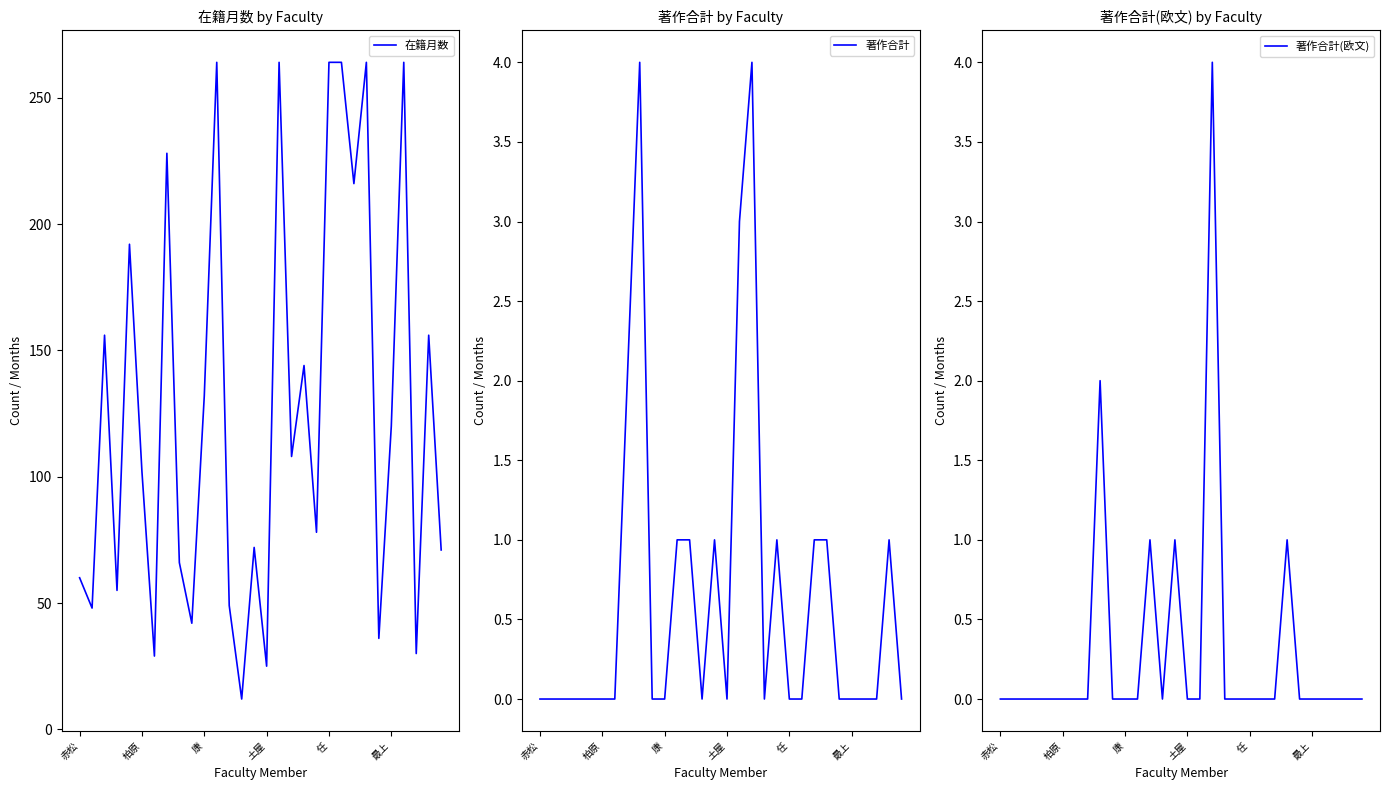

Reading left to right, list all the values displayed in this chart.

在籍月数: 60	48	156	55	192	102	29	228	66	42	132	264	49	12	72	25	264	108	144	78	264	264	216	264	36	120	264	30	156	71
著作合計: 0	0	0	0	0	0	0	2	4	0	0	1	1	0	1	0	3	4	0	1	0	0	1	1	0	0	0	0	1	0
著作合計(欧文): 0	0	0	0	0	0	0	0	2	0	0	0	1	0	1	0	0	4	0	0	0	0	0	1	0	0	0	0	0	0